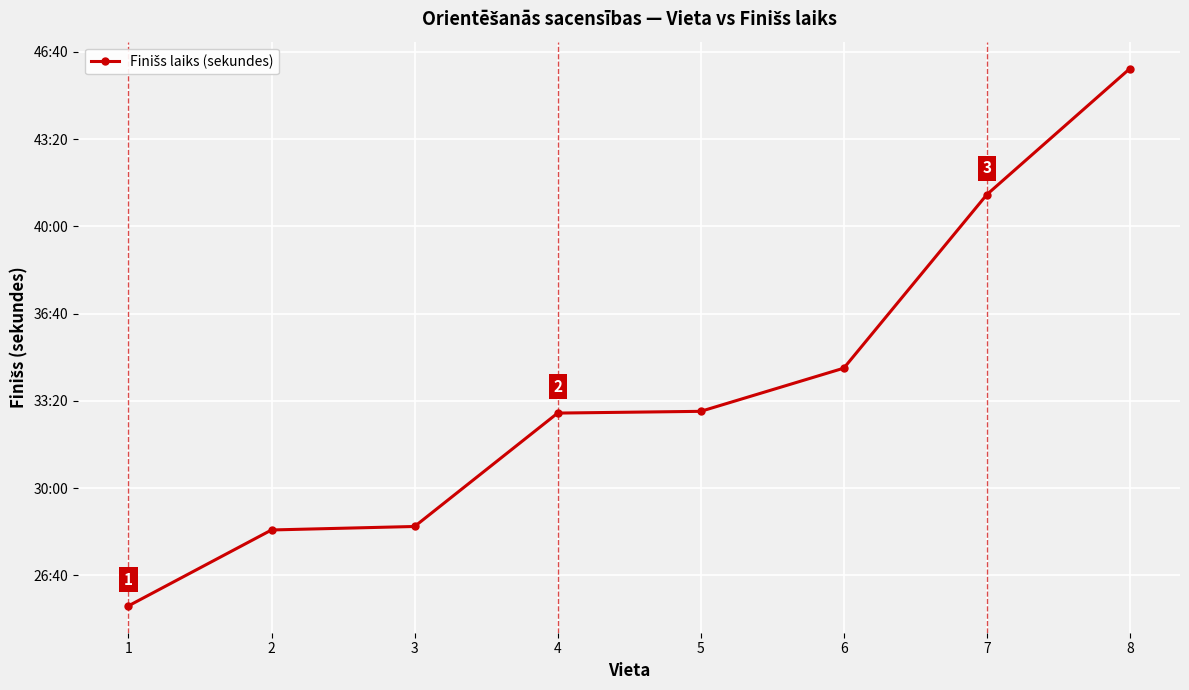

Does the chart have visible grid lines?

Yes